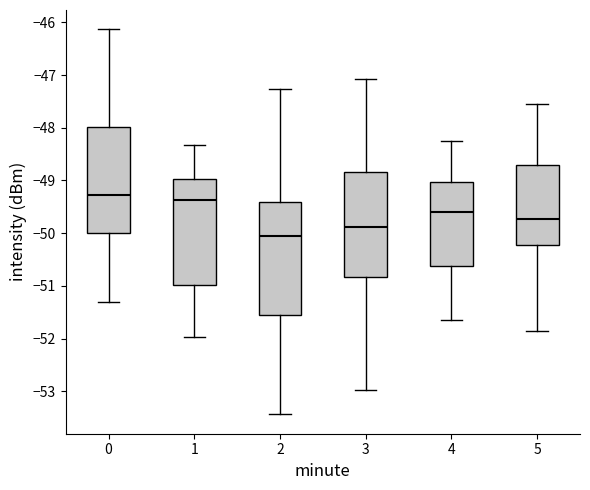

Which box has the lowest median line?

2